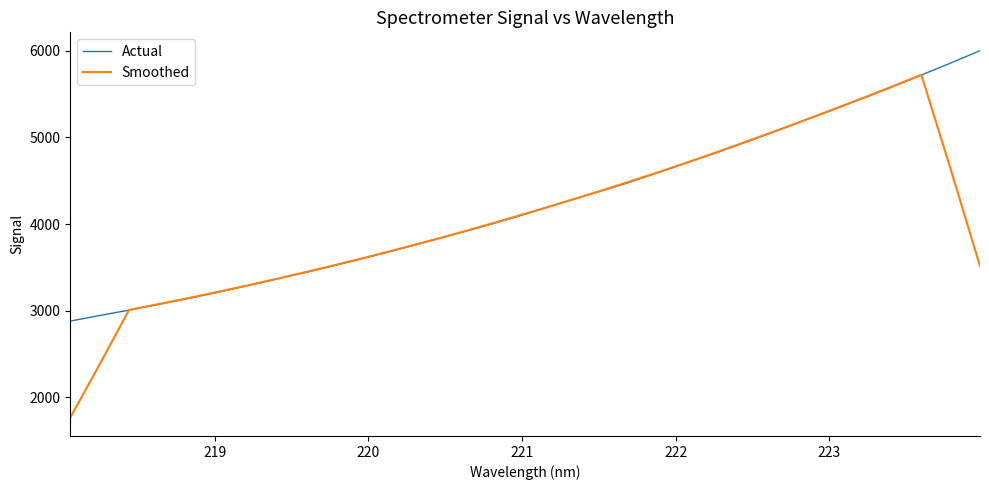

What is the highest value of the Actual series?

6000.0